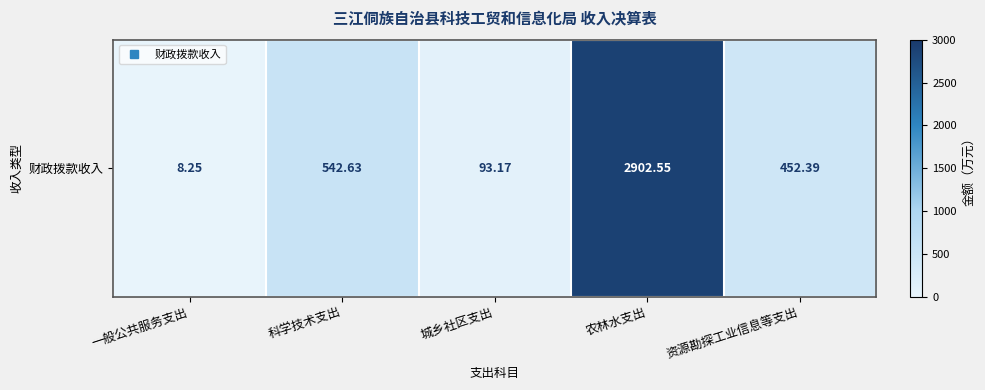

What is the difference between the second highest and minimum values?

534.4